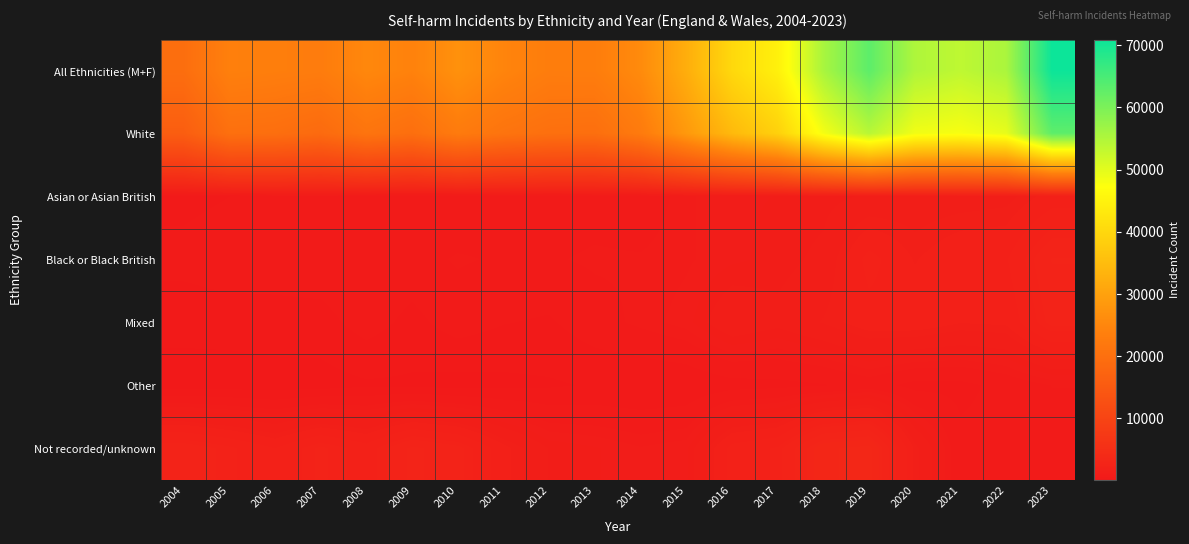

Reading left to right, transcribe all the data shown in this chart.

All Ethnicities (M+F): 2004=19702	2005=23781	2006=23400	2007=23000	2008=25234	2009=24184	2010=26979	2011=24647	2012=23158	2013=23230	2014=25843	2015=32313	2016=40160	2017=44651	2018=55615	2019=62989	2020=55051	2021=53523	2022=55431	2023=70875
White: 2004=15951	2005=20111	2006=19857	2007=18924	2008=21161	2009=19864	2010=22680	2011=21043	2012=20118	2013=19926	2014=22638	2015=28439	2016=34451	2017=38779	2018=48232	2019=54167	2020=48567	2021=47890	2022=49493	2023=62919
Asian or Asian British: 2004=380	2005=466	2006=672	2007=681	2008=622	2009=541	2010=492	2011=629	2012=585	2013=634	2014=552	2015=851	2016=1004	2017=1023	2018=1078	2019=1192	2020=1275	2021=1307	2022=1355	2023=1682
Black or Black British: 2004=569	2005=663	2006=614	2007=648	2008=719	2009=648	2010=771	2011=715	2012=723	2013=778	2014=769	2015=855	2016=988	2017=1069	2018=1226	2019=1961	2020=1555	2021=1796	2022=1827	2023=2558
Mixed: 2004=278	2005=298	2006=354	2007=363	2008=597	2009=383	2010=604	2011=482	2012=433	2013=639	2014=798	2015=960	2016=1401	2017=1233	2018=1454	2019=1731	2020=1758	2021=1590	2022=1625	2023=2367
Other: 2004=66	2005=57	2006=53	2007=64	2008=149	2009=141	2010=79	2011=114	2012=155	2013=213	2014=189	2015=221	2016=353	2017=388	2018=446	2019=598	2020=373	2021=390	2022=558	2023=751
Not recorded/unknown: 2004=2458	2005=2186	2006=1850	2007=2320	2008=1986	2009=2607	2010=2353	2011=1664	2012=1144	2013=1040	2014=897	2015=987	2016=1963	2017=2159	2018=3179	2019=3340	2020=1523	2021=550	2022=573	2023=598